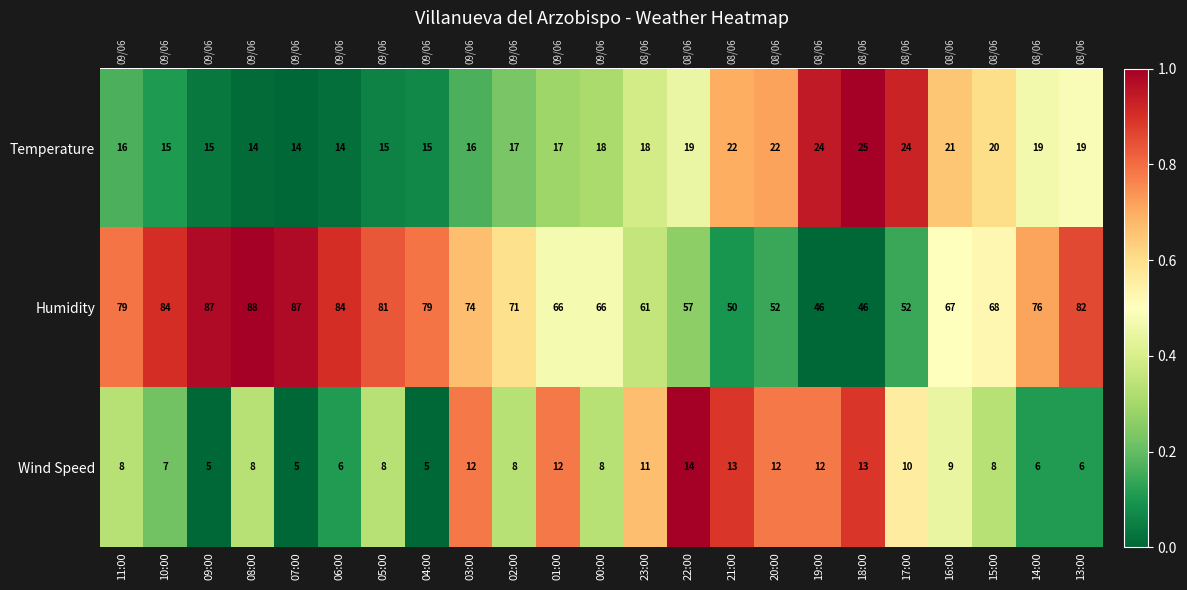

At which category is the sum across all series the highest?

08:00